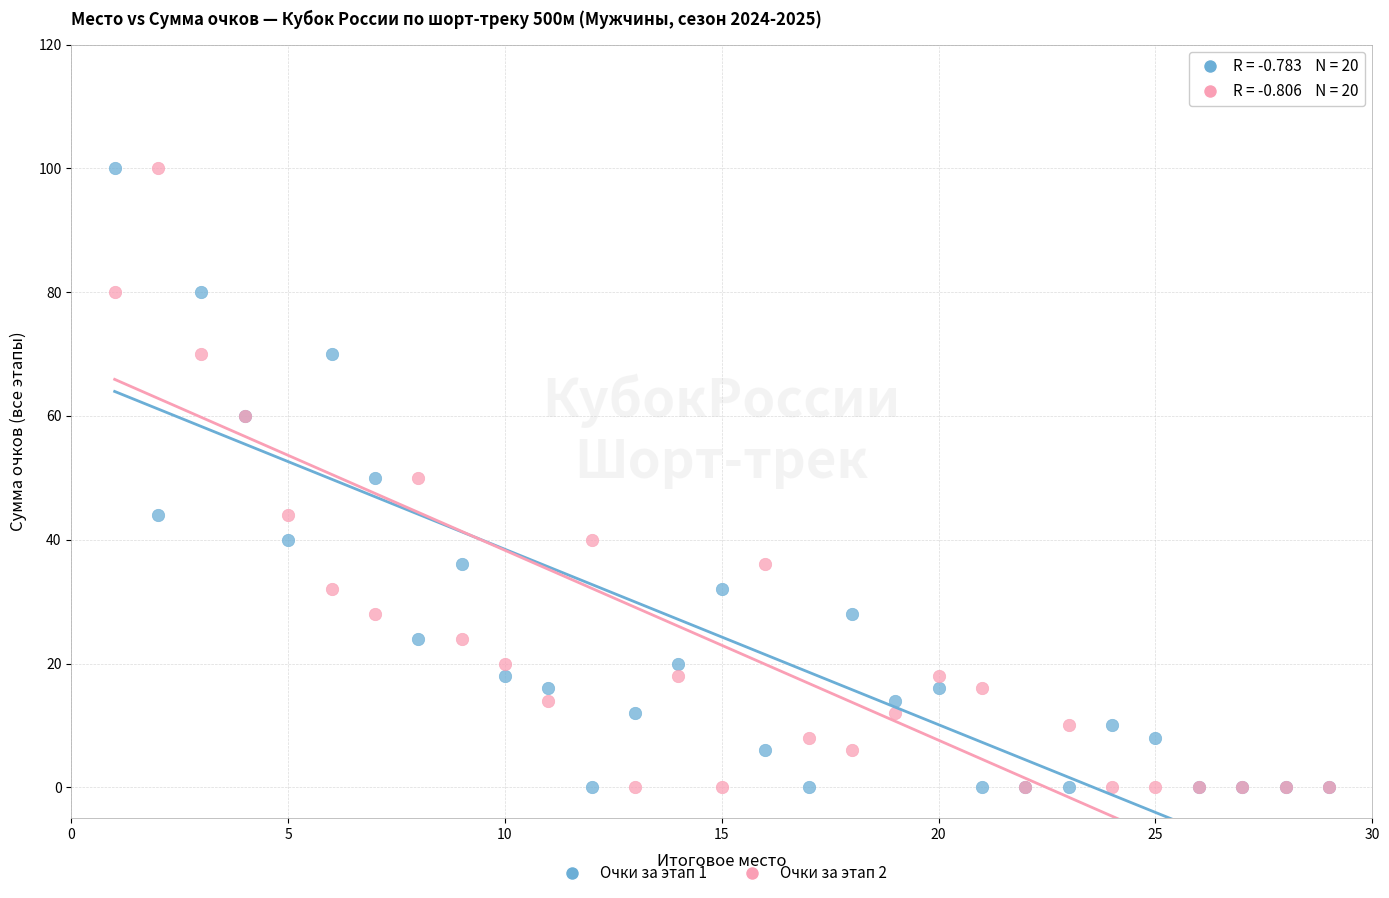

What is the X range (max minus min) for the scatter plot?

28